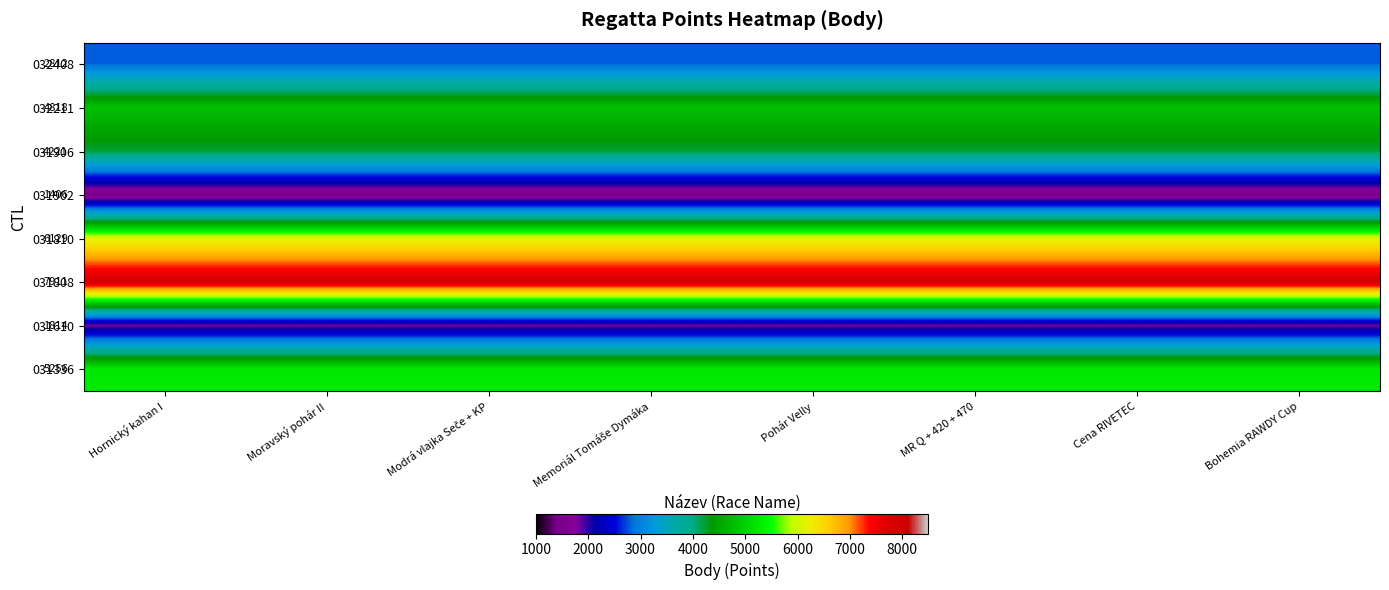

Is it true that 031336 equals 2262 at Pohár Velly?

False